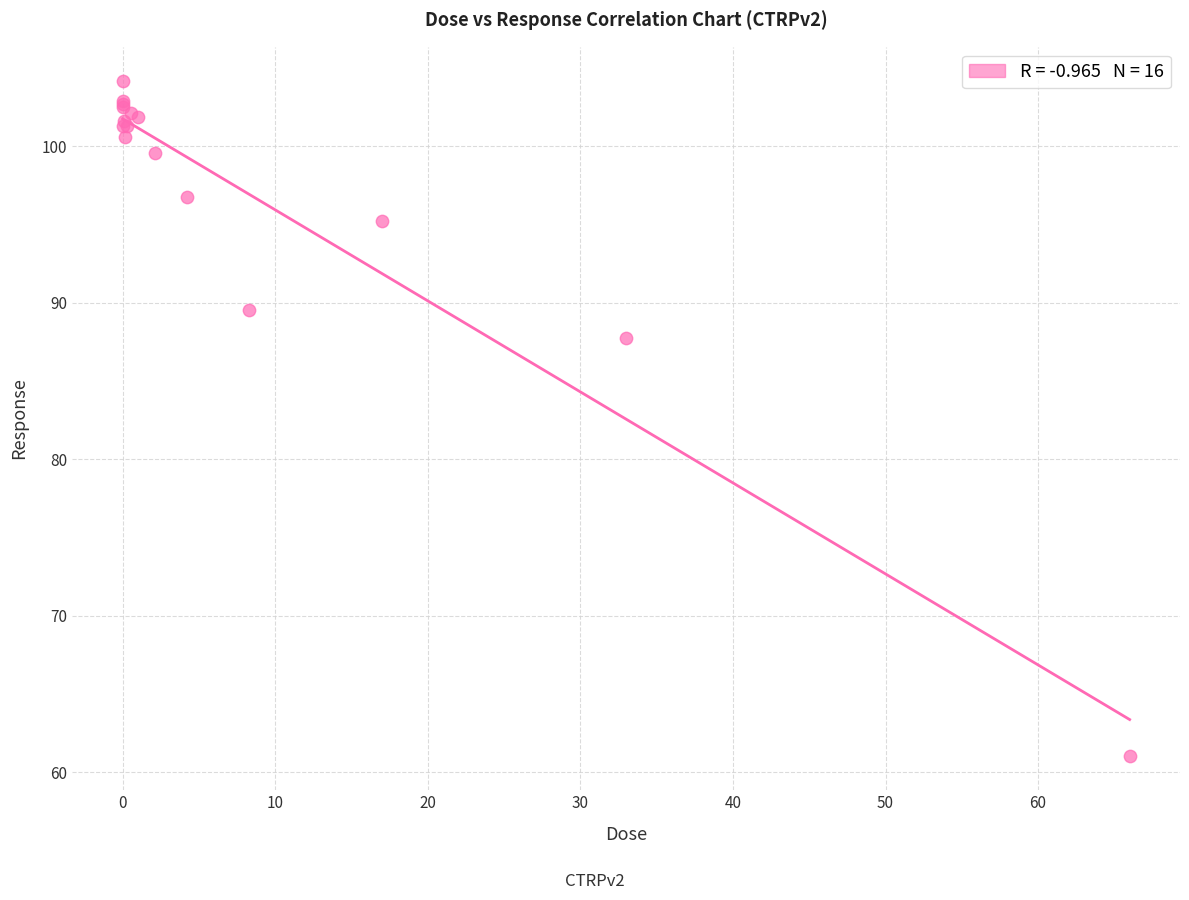

What Y value in the scatter plot is closest to 82?

87.8